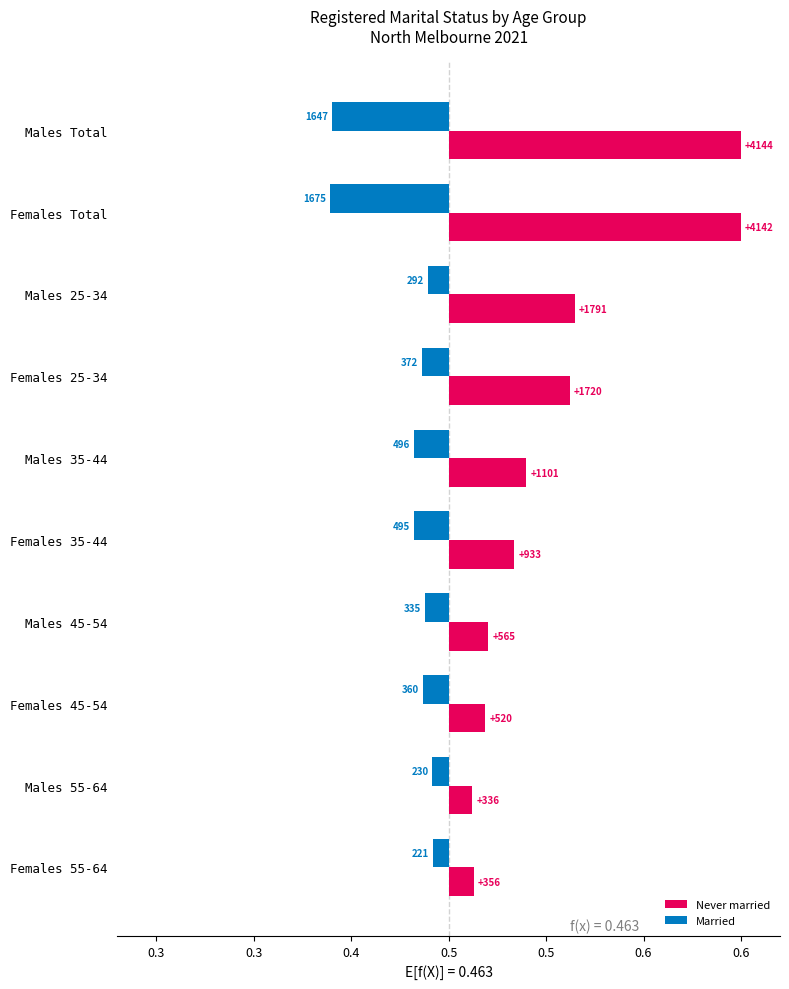

The value of Married at Males 55-64 is -0.0. True or false?

True